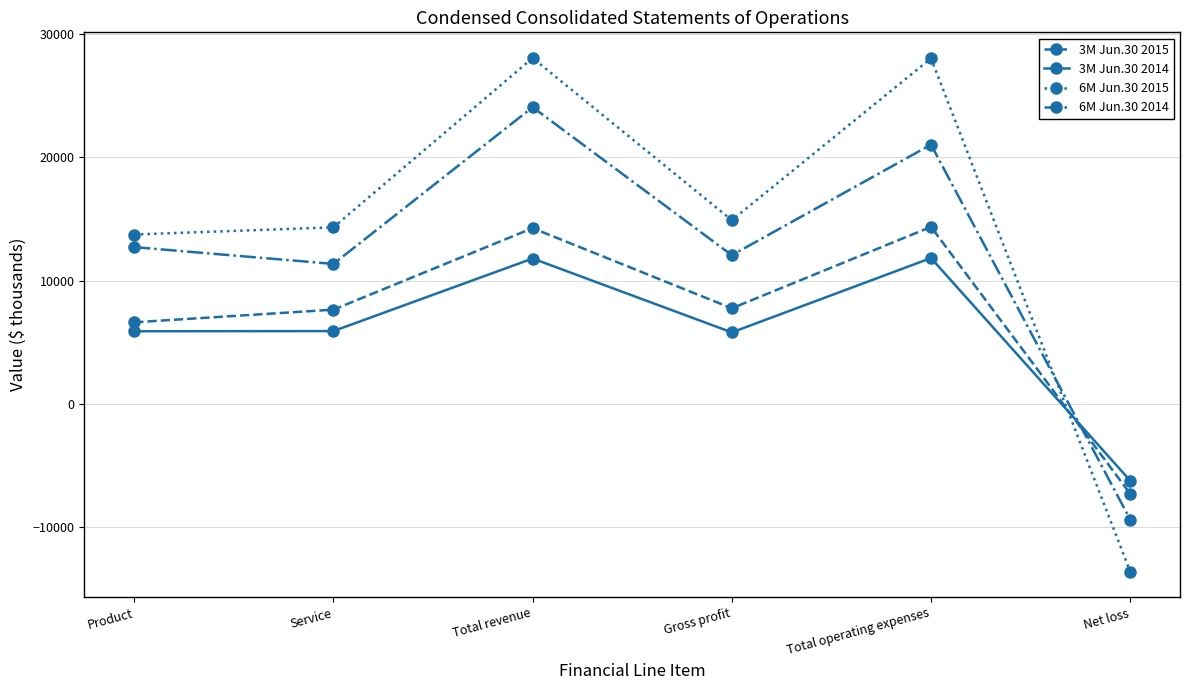

Count the number of data series in this chart.

4